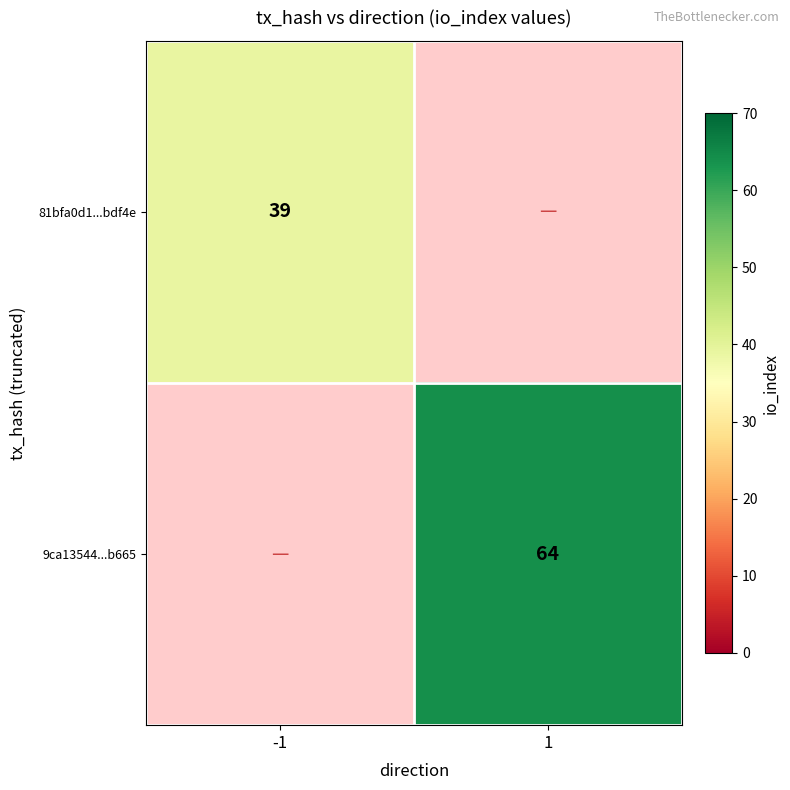

Is it true that 9ca13544...b665 equals 105 at 1?

False